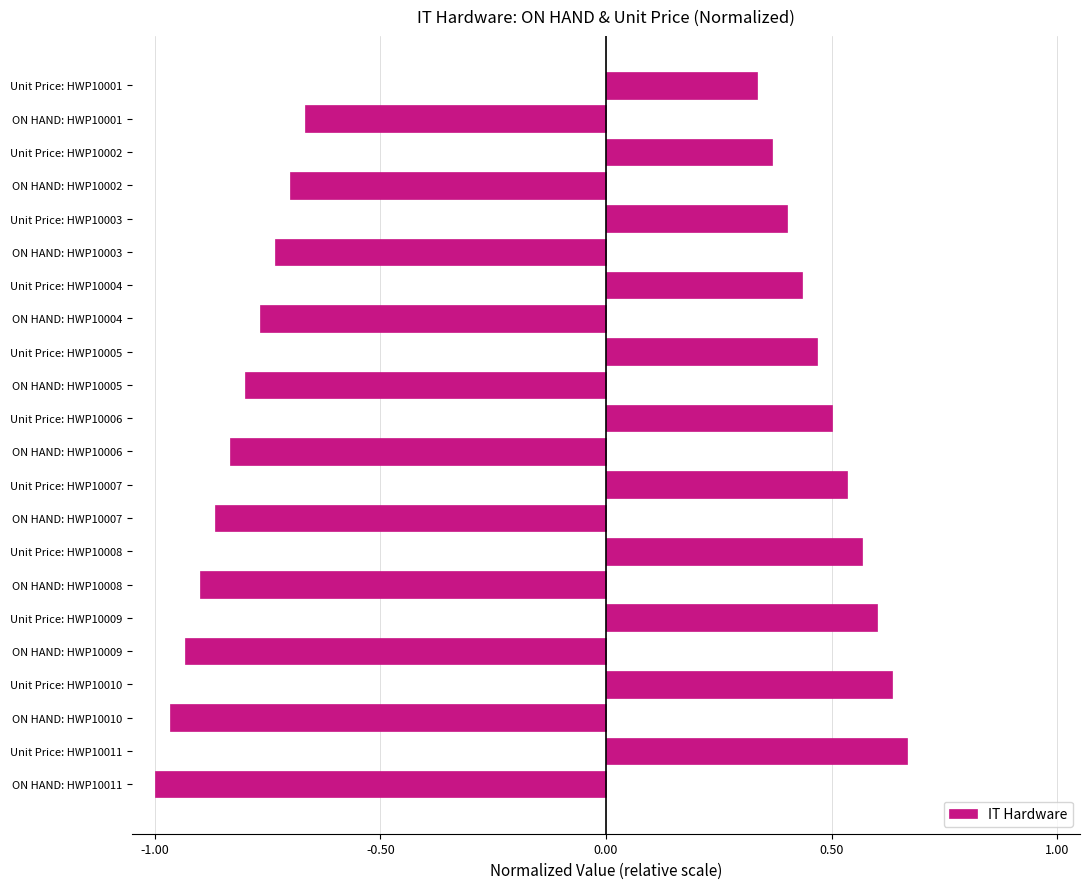

Rank the categories by value from lowest to highest.

ON HAND: HWP10011, ON HAND: HWP10010, ON HAND: HWP10009, ON HAND: HWP10008, ON HAND: HWP10007, ON HAND: HWP10006, ON HAND: HWP10005, ON HAND: HWP10004, ON HAND: HWP10003, ON HAND: HWP10002, ON HAND: HWP10001, Unit Price: HWP10001, Unit Price: HWP10002, Unit Price: HWP10003, Unit Price: HWP10004, Unit Price: HWP10005, Unit Price: HWP10006, Unit Price: HWP10007, Unit Price: HWP10008, Unit Price: HWP10009, Unit Price: HWP10010, Unit Price: HWP10011